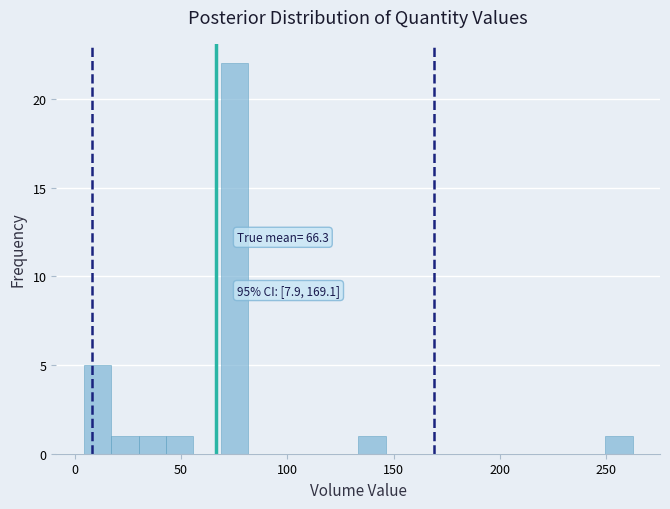

Around what value on the x-axis is the tallest bar? Give the approximate position of its centre, as read against the axis.

75